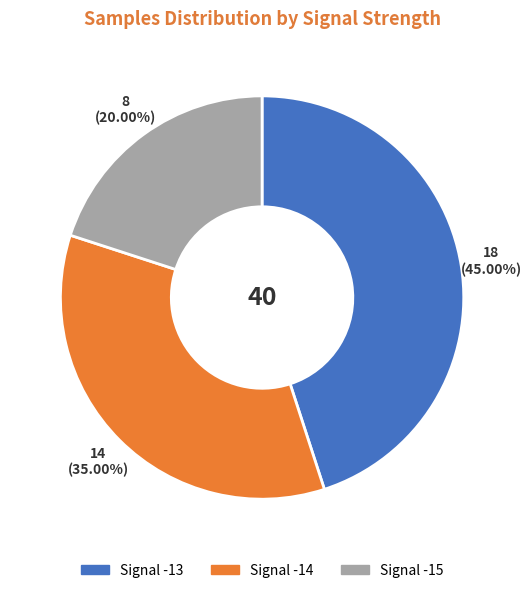

Is there a majority slice in this chart?

No